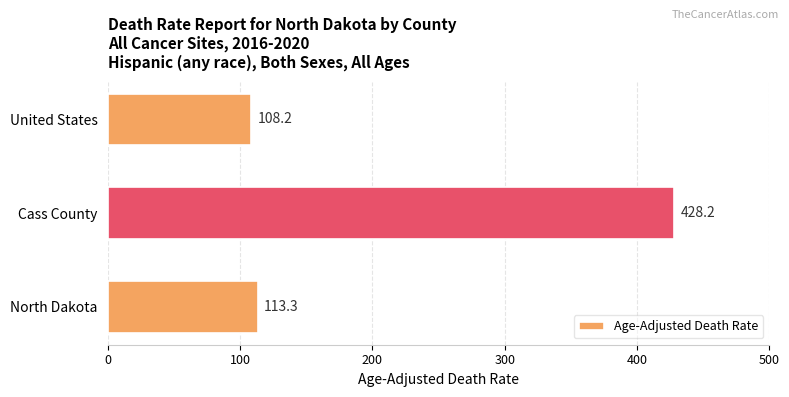

Does the chart contain stacked bars?

No